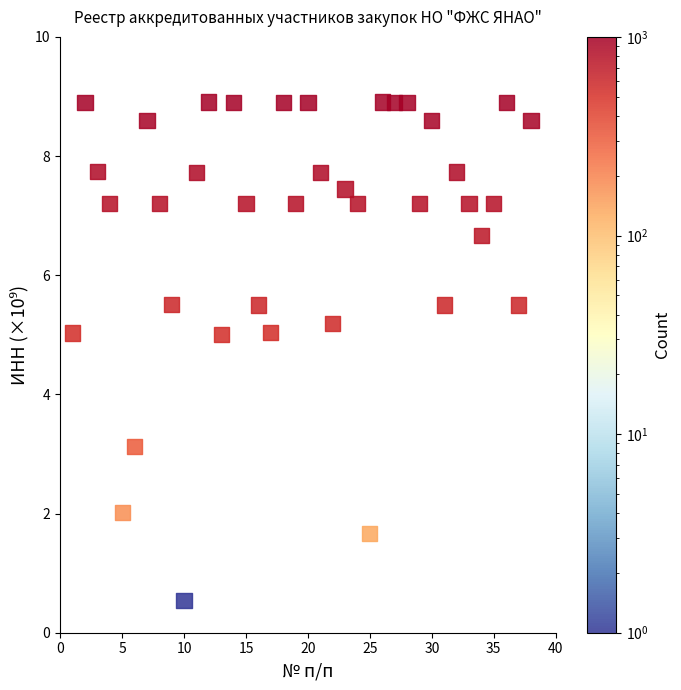

What Y value in the scatter plot is closest to 4?

3.1